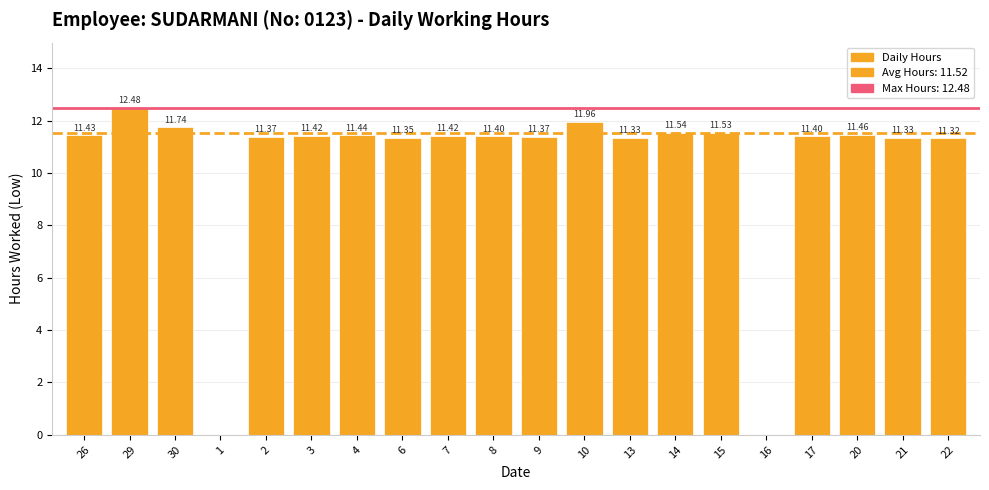

What is the sum of the values at 13 and 2?

22.7